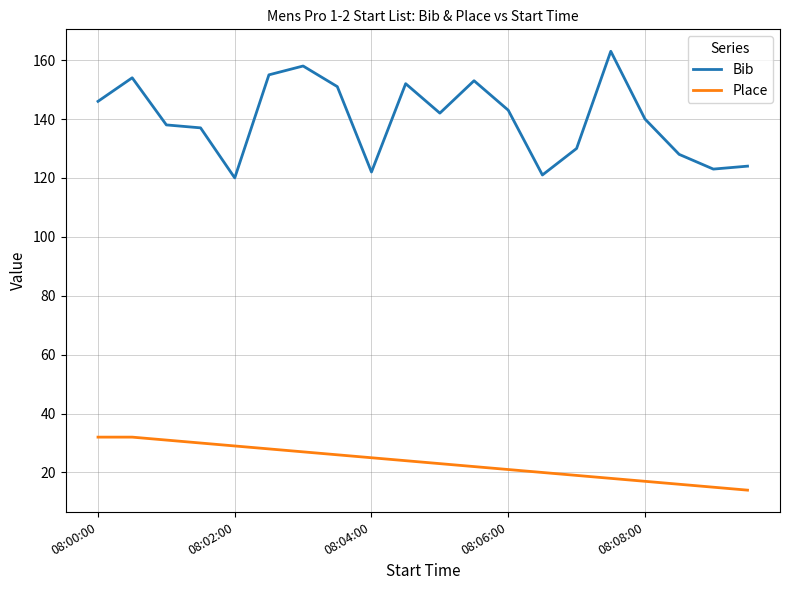

Which series has the widest spread of values?

Bib